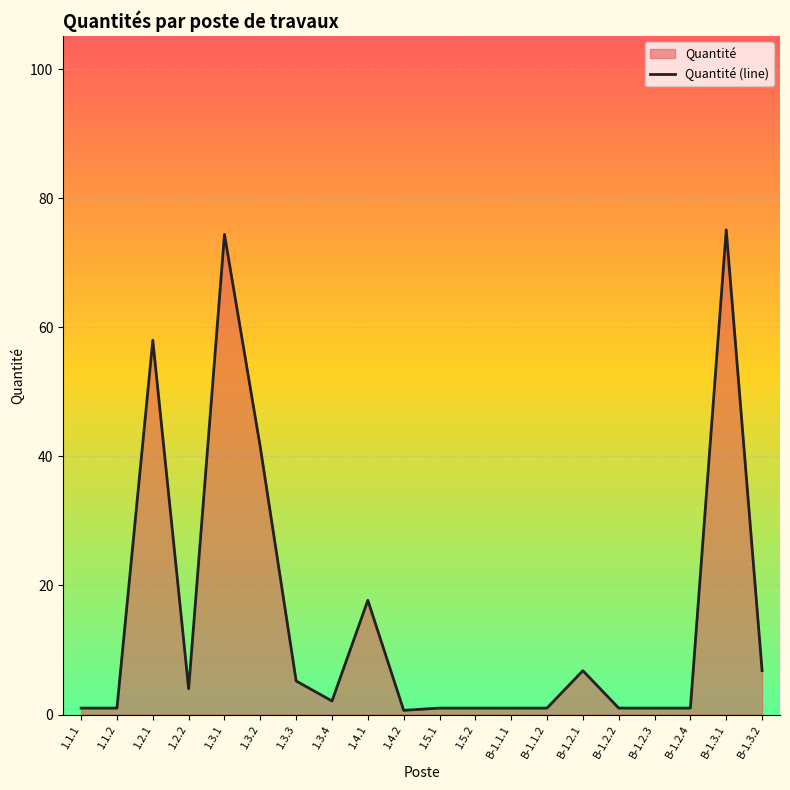

Between B-1.2.1 and 1.1.1, which is larger?

B-1.2.1